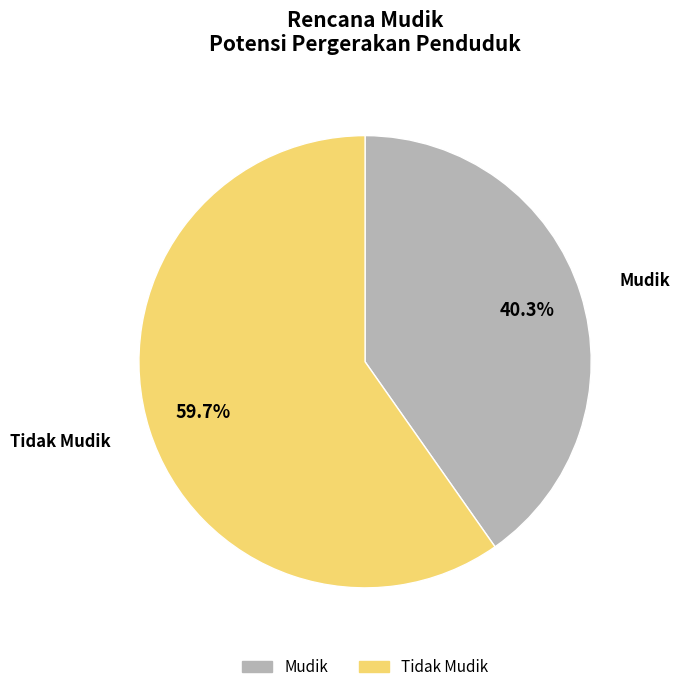

Rank the categories by value from lowest to highest.

Mudik, Tidak Mudik